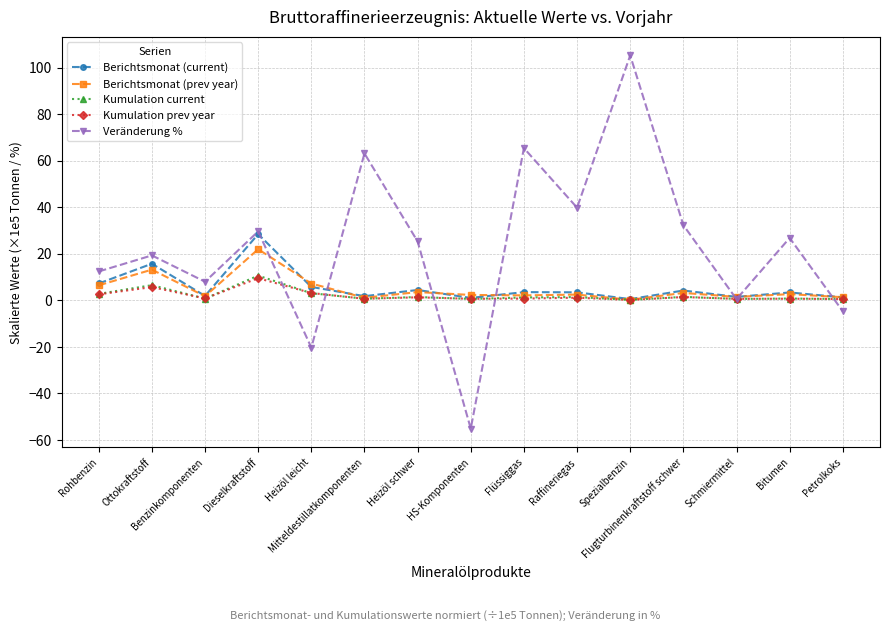

What is the sum of all Kumulation current values?

32.7